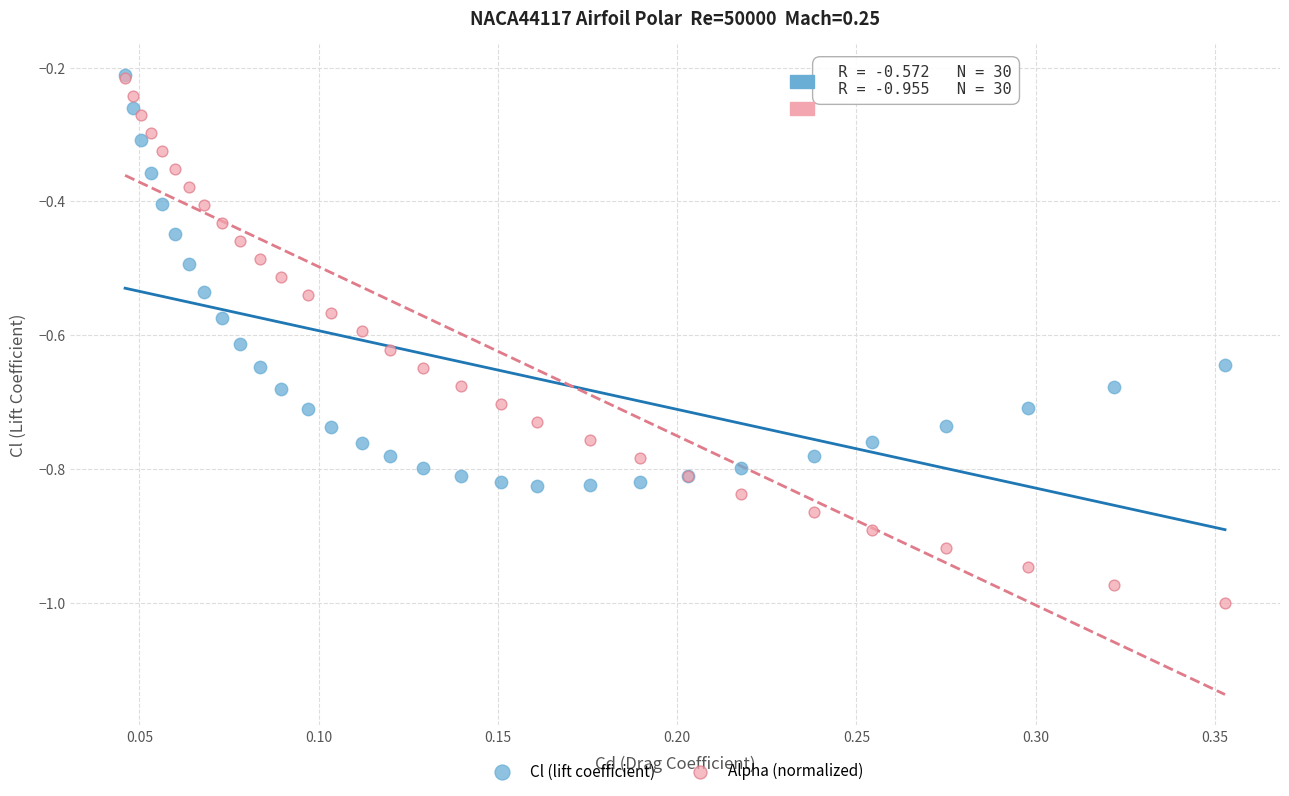

Which series contains the lowest Y value?

Alpha (normalized)